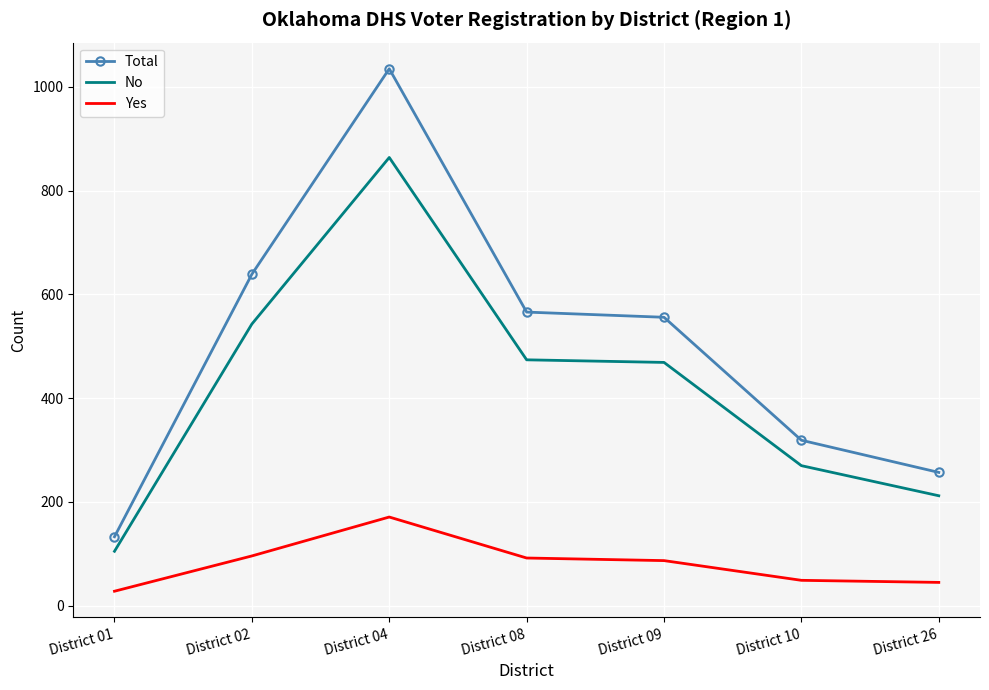

What value does the Total series have at District 08, to the nearest 10?

570